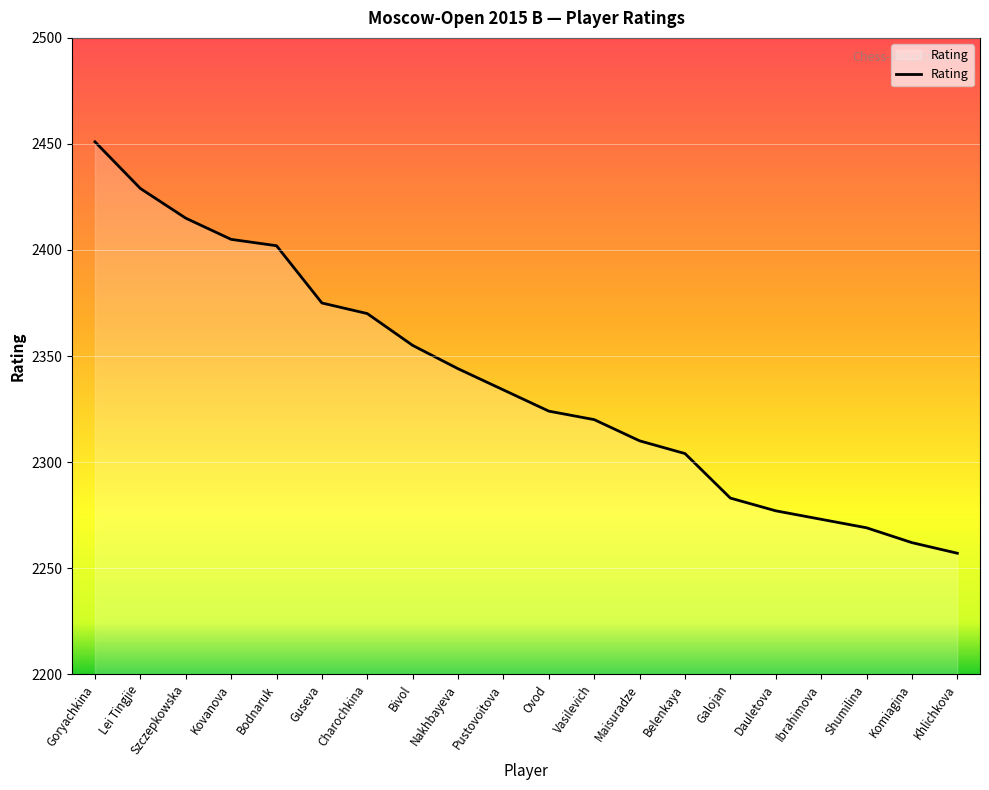

Which label corresponds to the smallest value in the chart?

Khlichkova